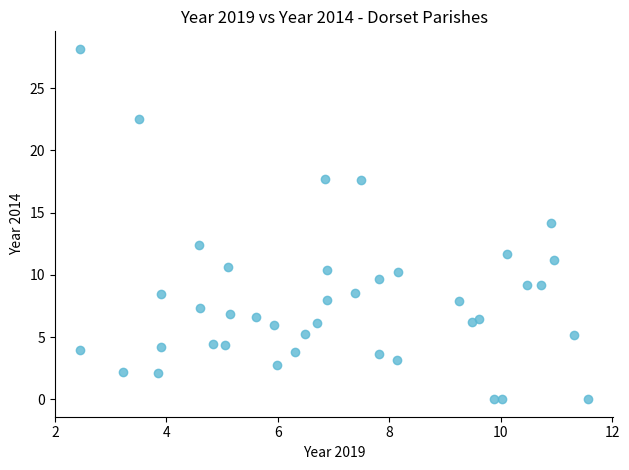

What is the range of X values (max minus min)?

9.1